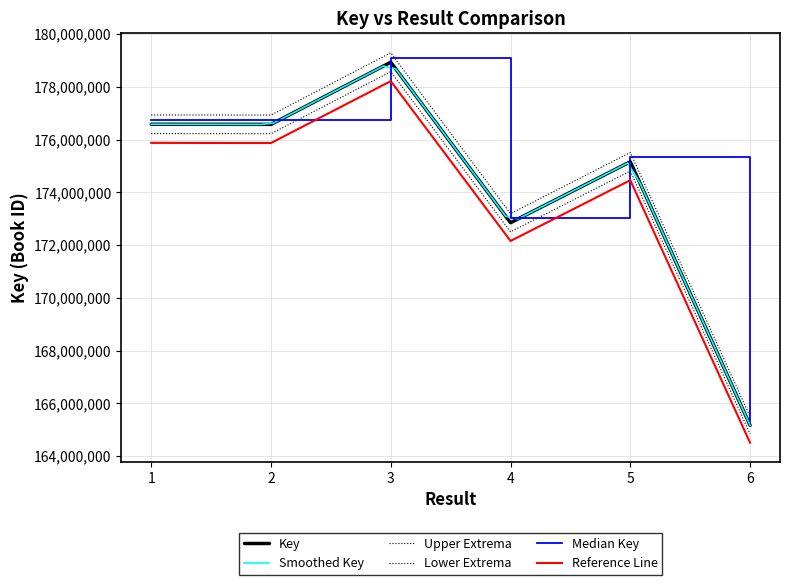

Does the chart have visible grid lines?

Yes